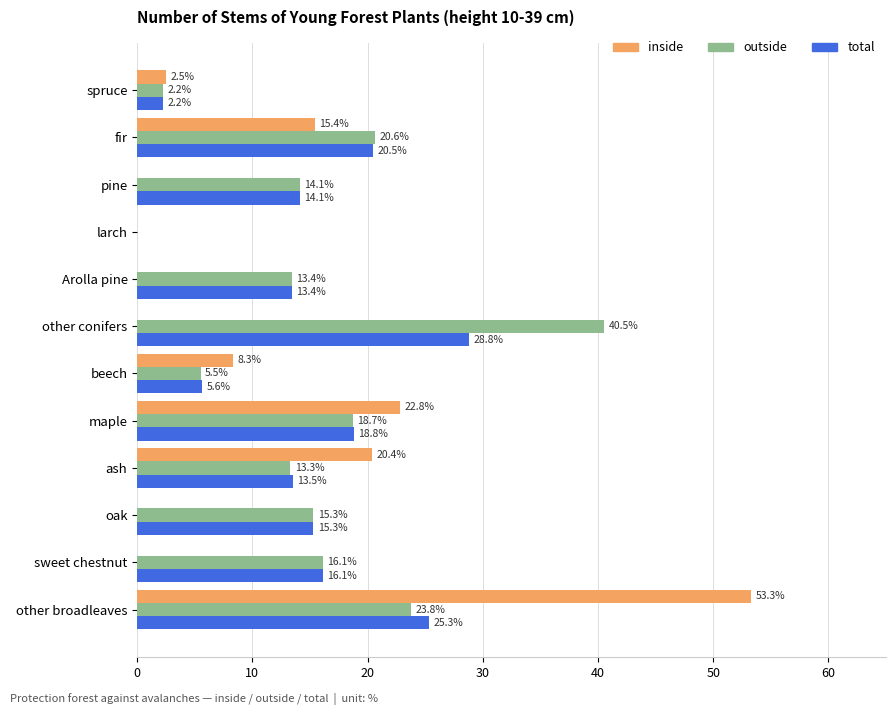

What are all the series names shown in the legend?

inside, outside, total